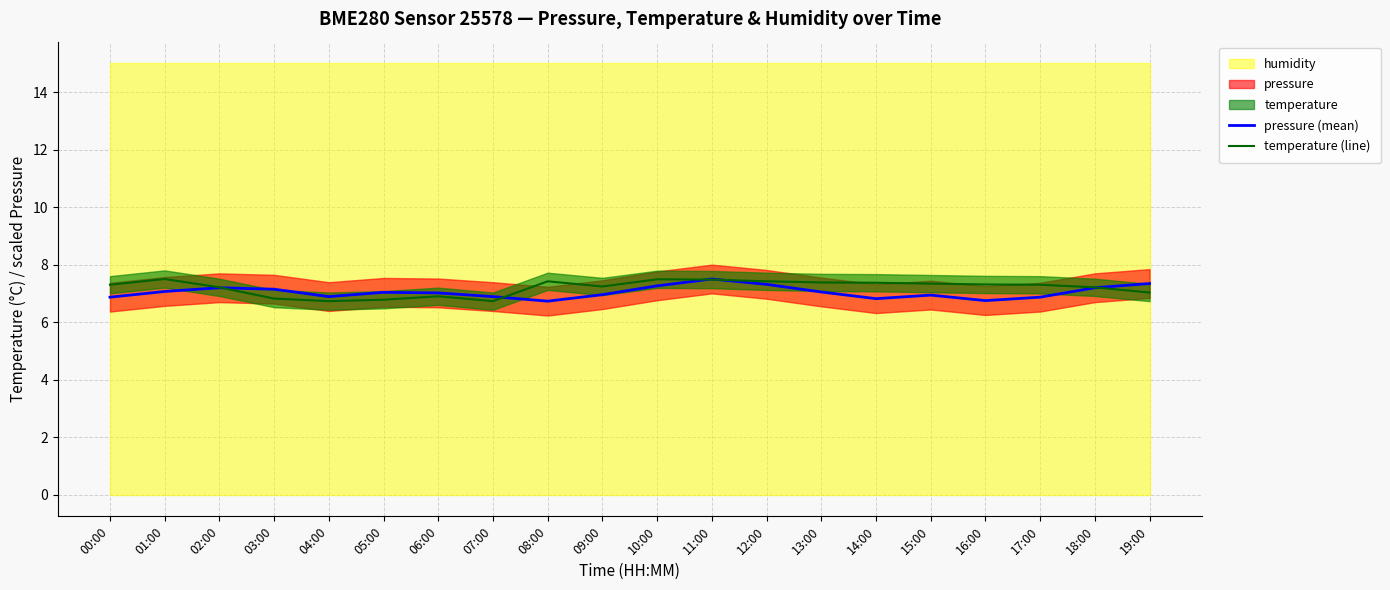

True or false: temperature (line) has a value of 6.8 at 03:00.

True